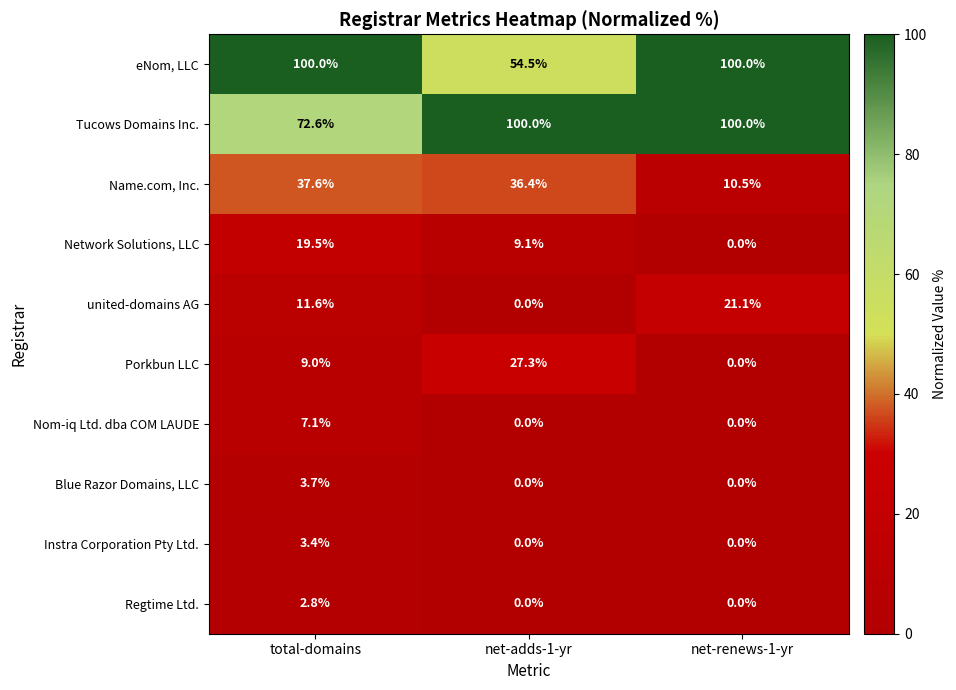

What is the maximum value shown in the chart?

100.0